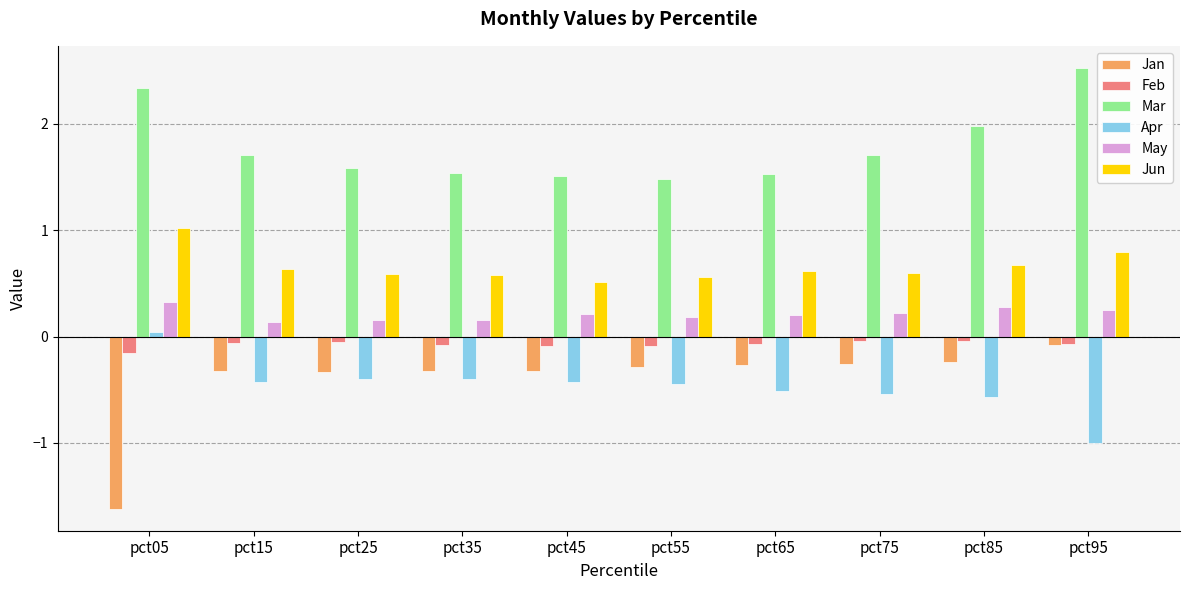

At which label does Jan reach its peak?

pct95